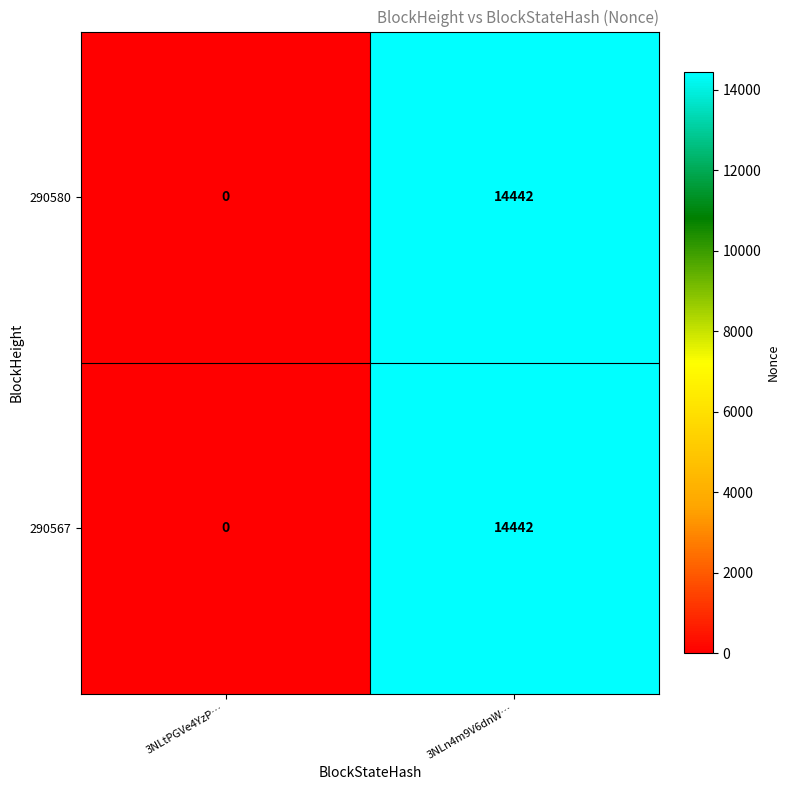

Rank the categories by 290580 value from highest to lowest.

3NLn4m9V6dnW…, 3NLtPGVe4YzP…